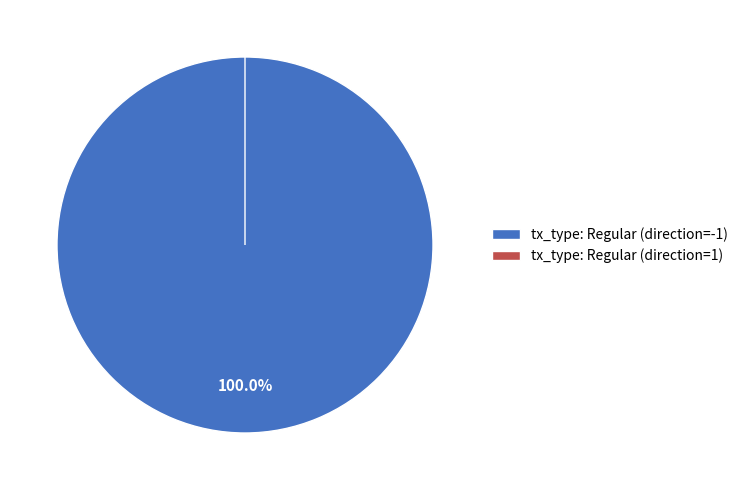

To the nearest percent, what is the difference between the largest and smallest slice percentages?

100%